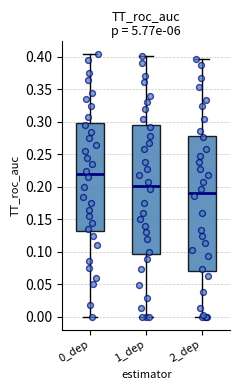

Comparing the boxes themselves (not the whiskers), which one is the tallest?

2_dep